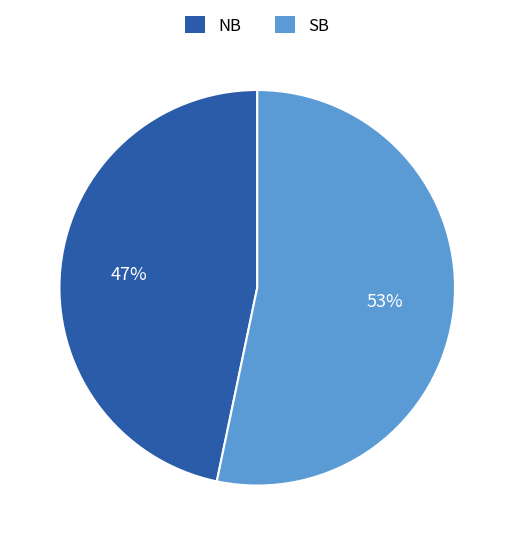

Do NB and SB together represent more than half of the pie?

Yes